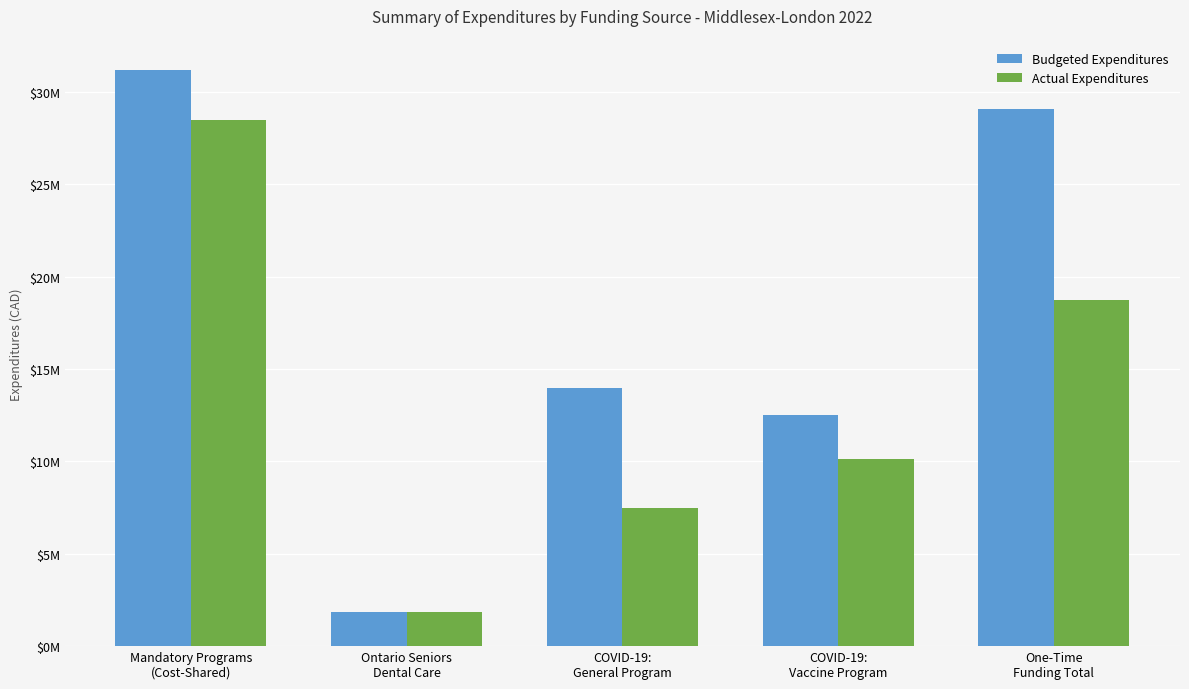

Reading left to right, list all the values displayed in this chart.

Budgeted Expenditures: 31181303	1861400	13981346	12517509	29108855
Actual Expenditures: 28462979	1836777	7474697	10112948	18732568